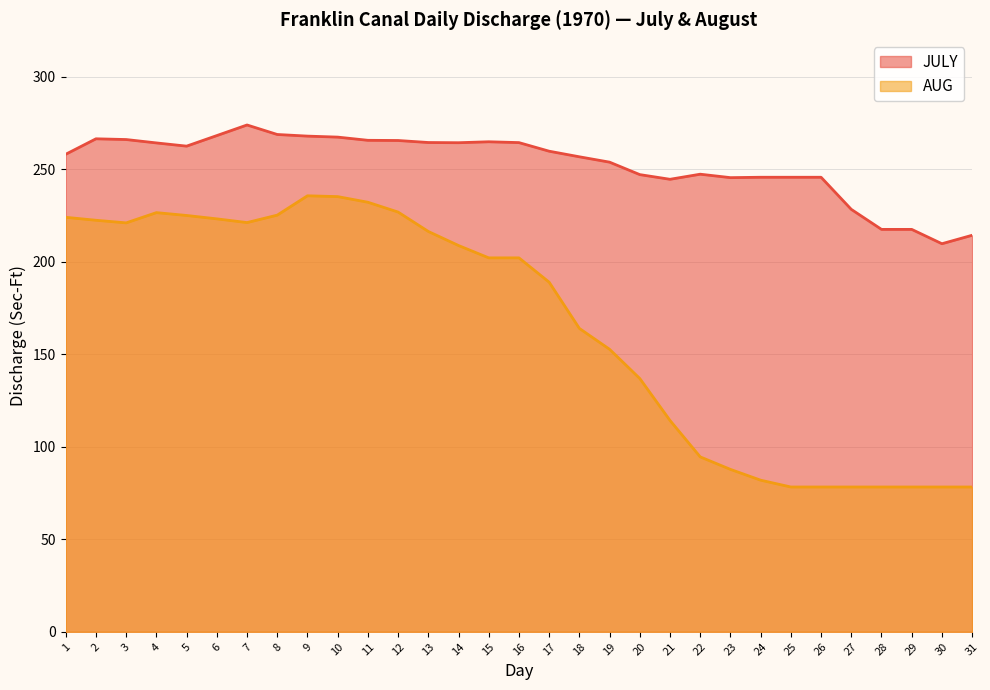

True or false: AUG has a value of 69.7 at 13.

False